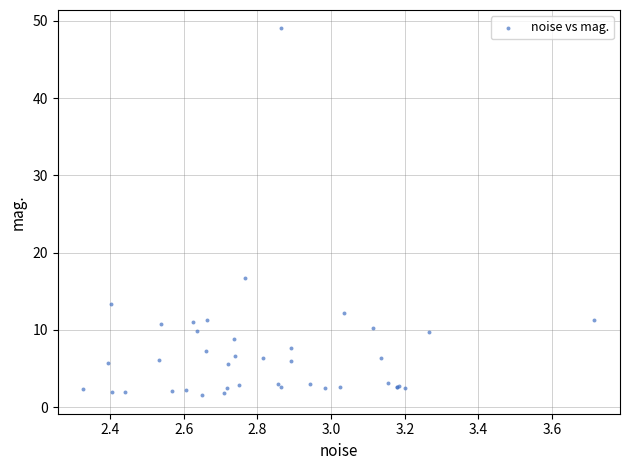

What Y value in the scatter plot is closest to 25?

16.7